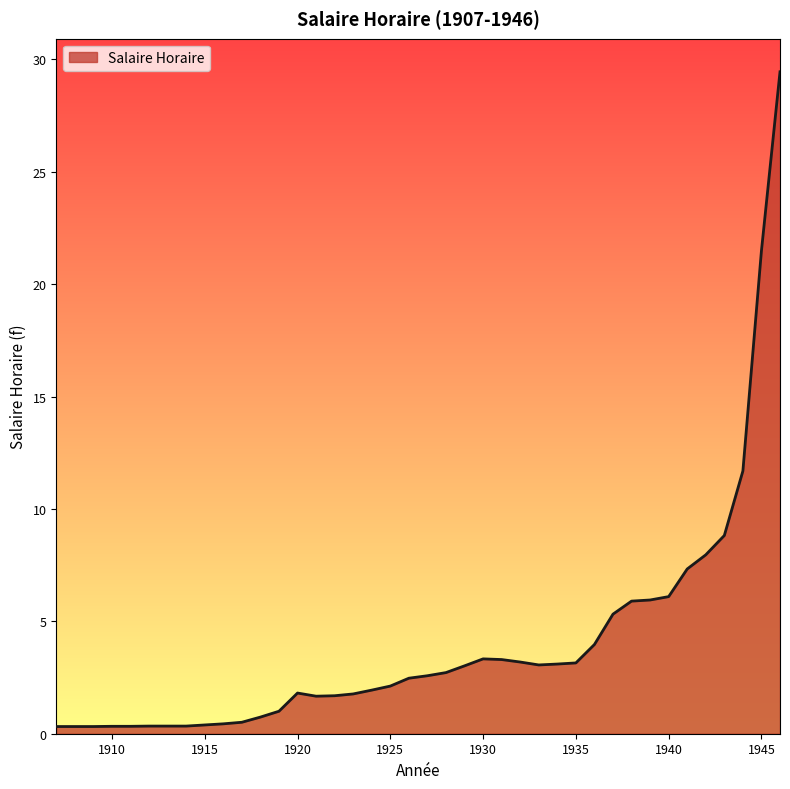

What is the greatest value displayed?

29.4